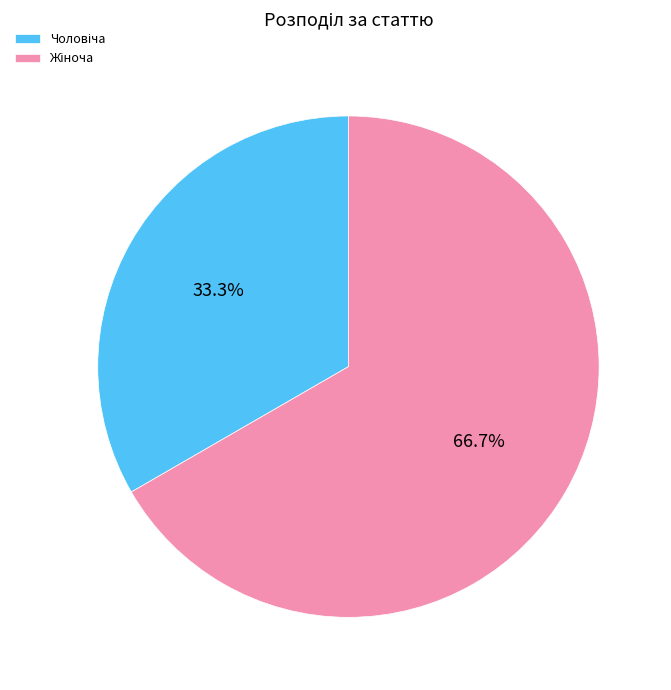

Is there a majority slice in this chart?

Yes